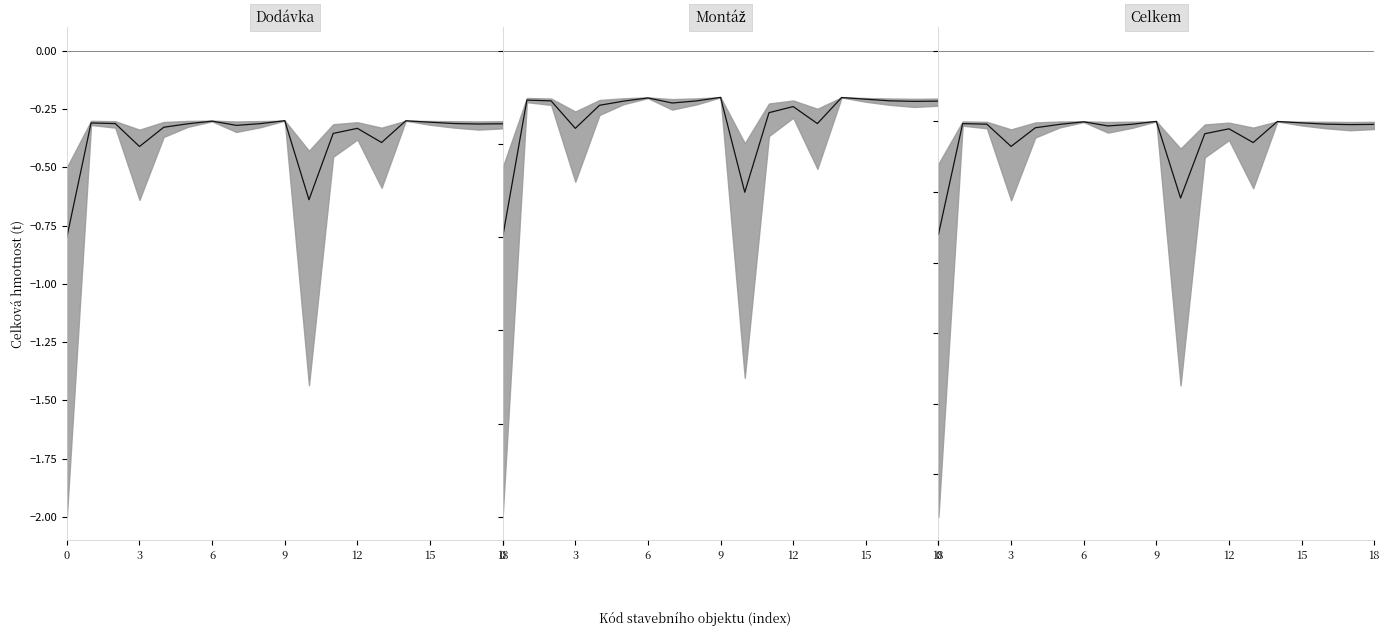

Between 12 and 15, which is larger?

15